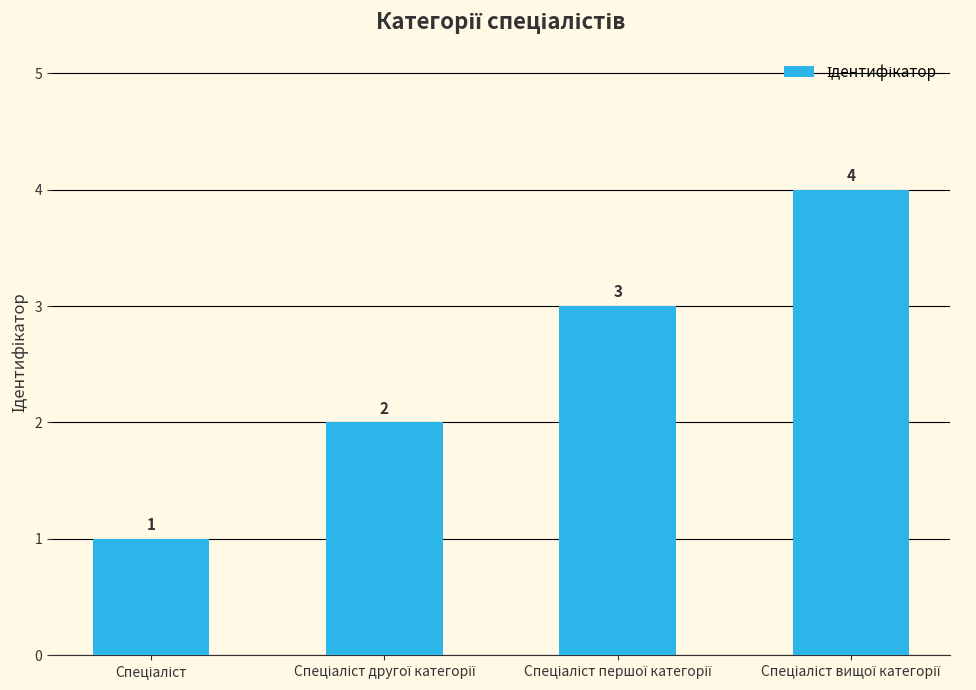

How many values are between 2 and 4?

3